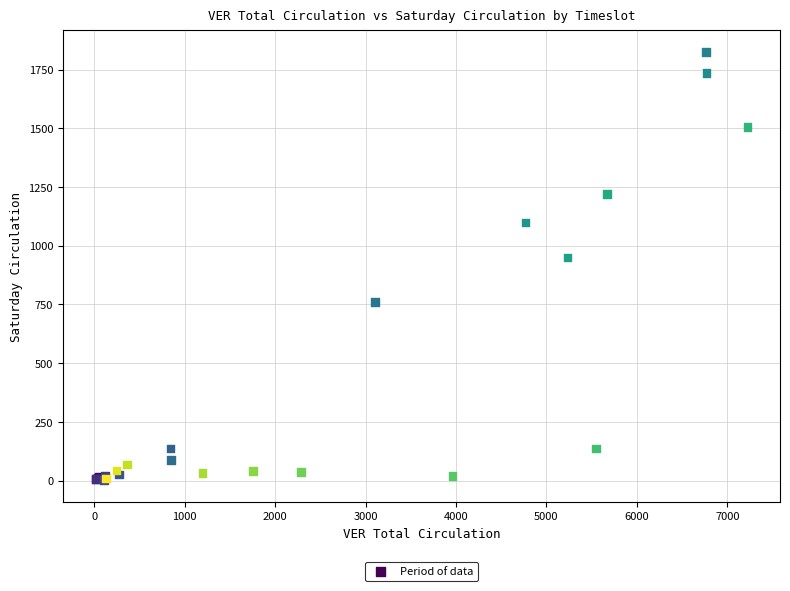

What Y value in the scatter plot is closest to 913?

950